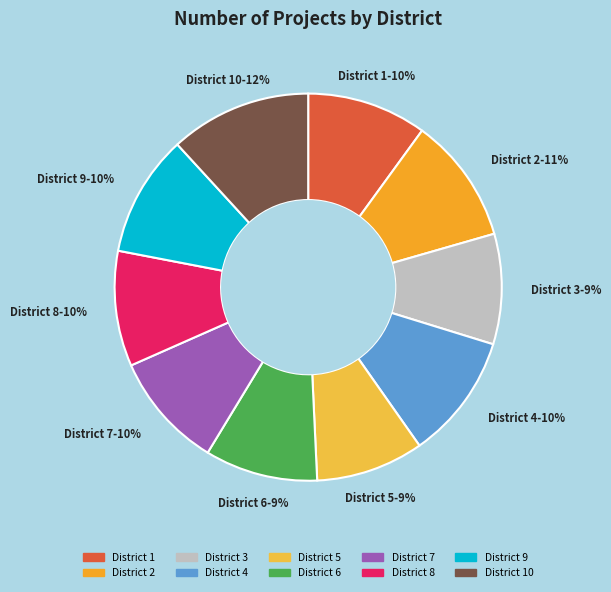

How many segments does this pie chart have?

10